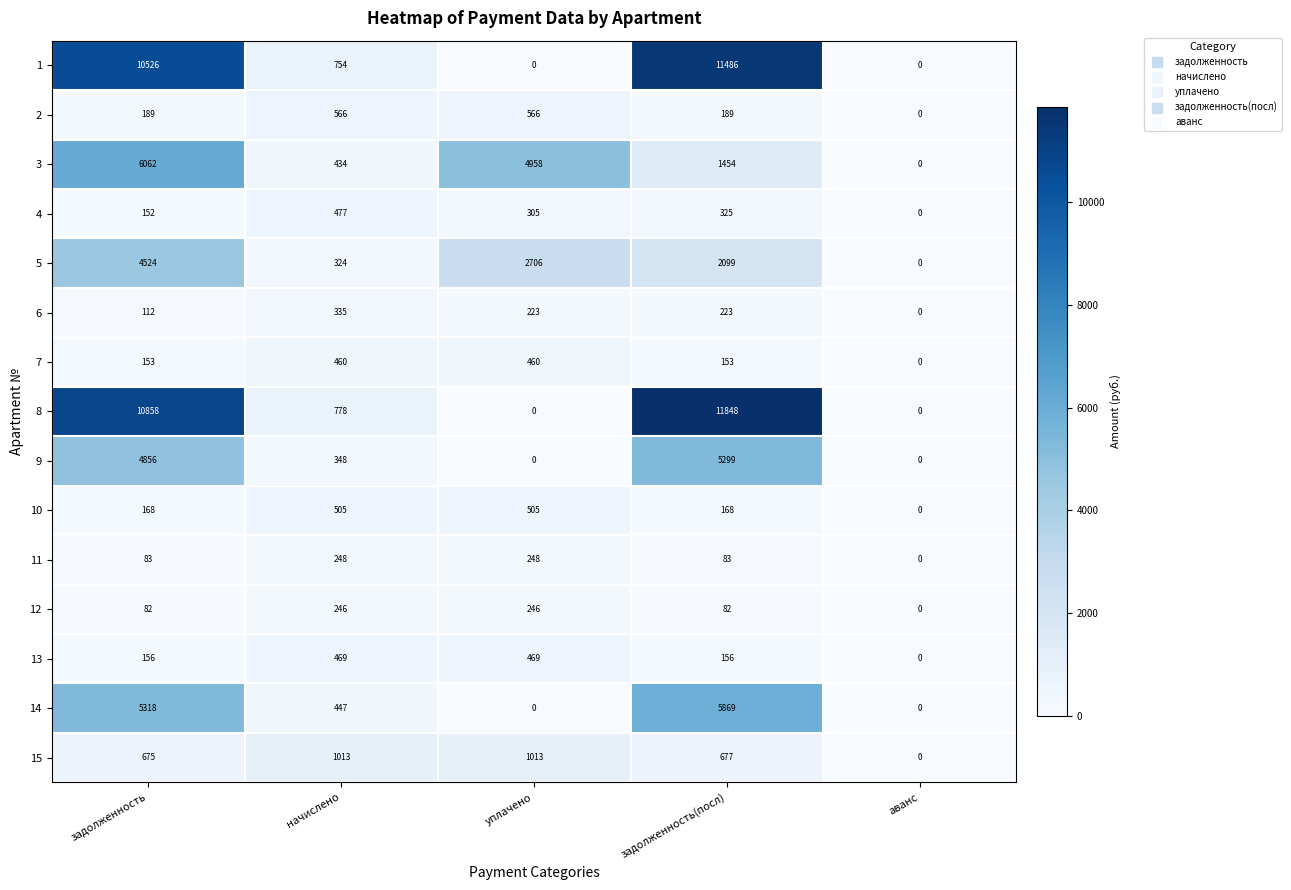

The 13 series shows 730 at начислено. True or false?

False